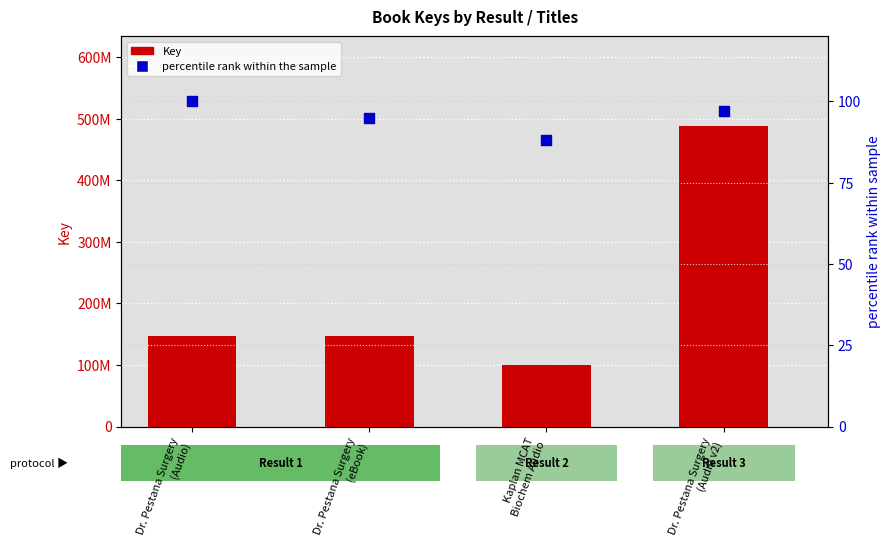

At how many categories does at least one series exceed 76788632?

4